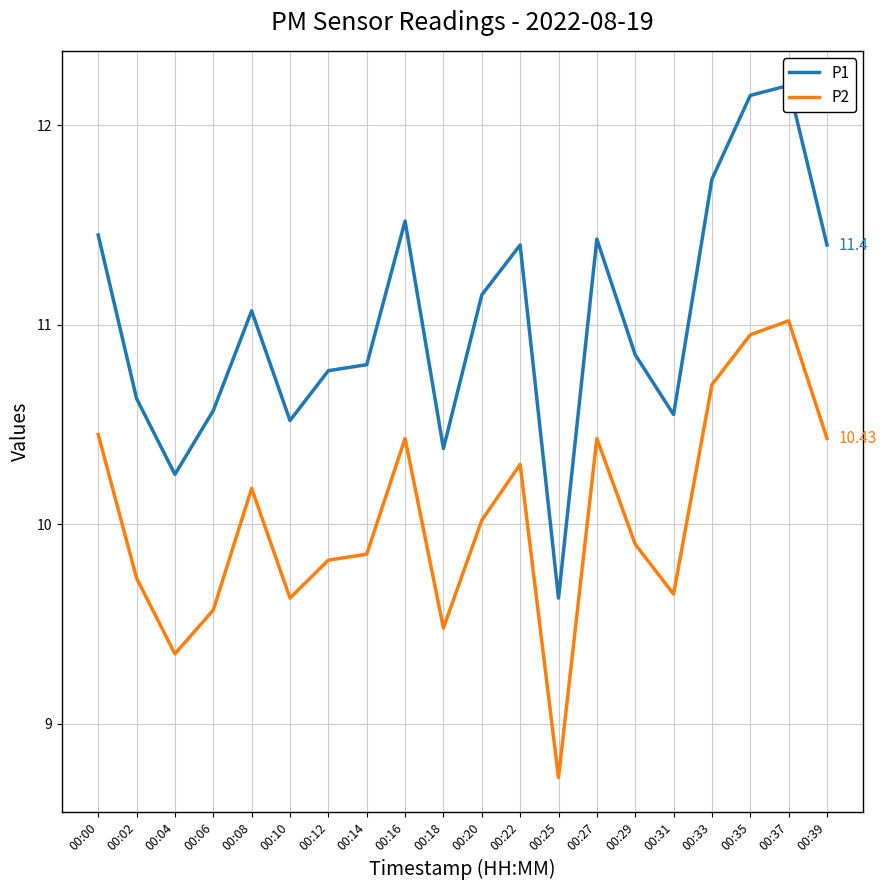

At which category is the sum across all series the highest?

00:37